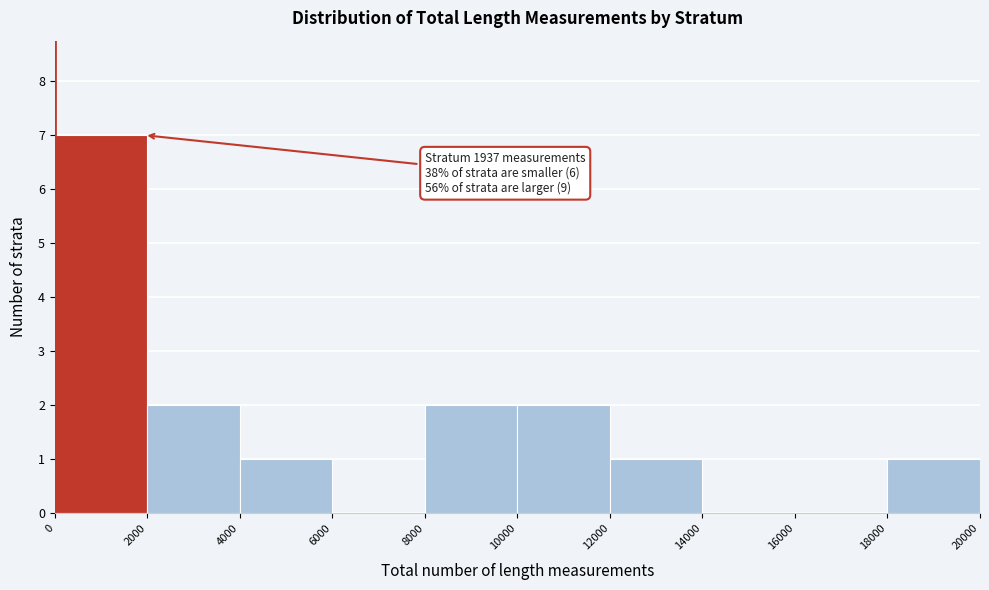

Which range on the x-axis has the tallest bar?

0 to 2000